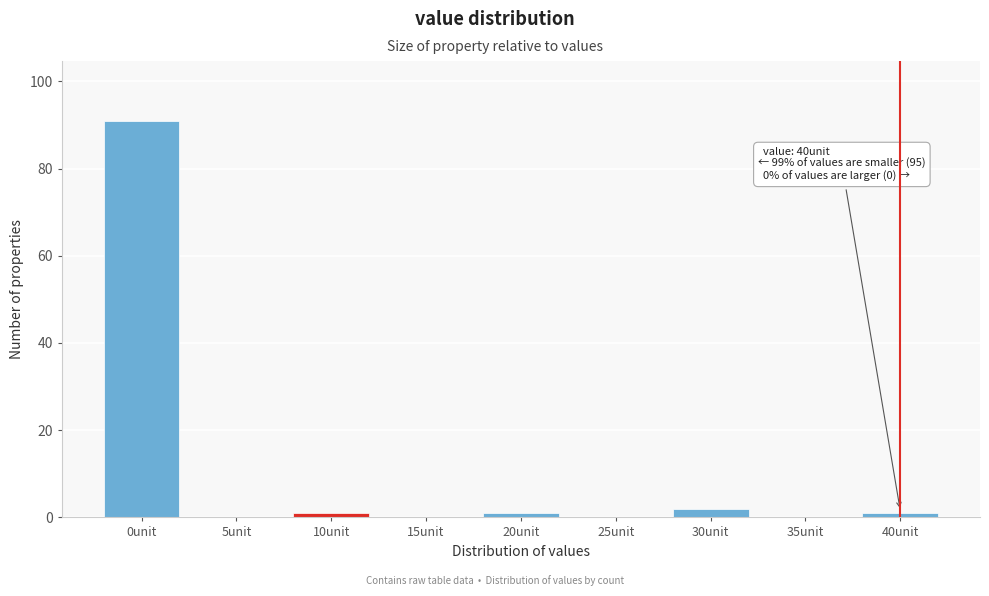

Reading left to right, list all the values displayed in this chart.

0unit=91	5unit=0	10unit=1	15unit=0	20unit=1	25unit=0	30unit=2	35unit=0	40unit=1